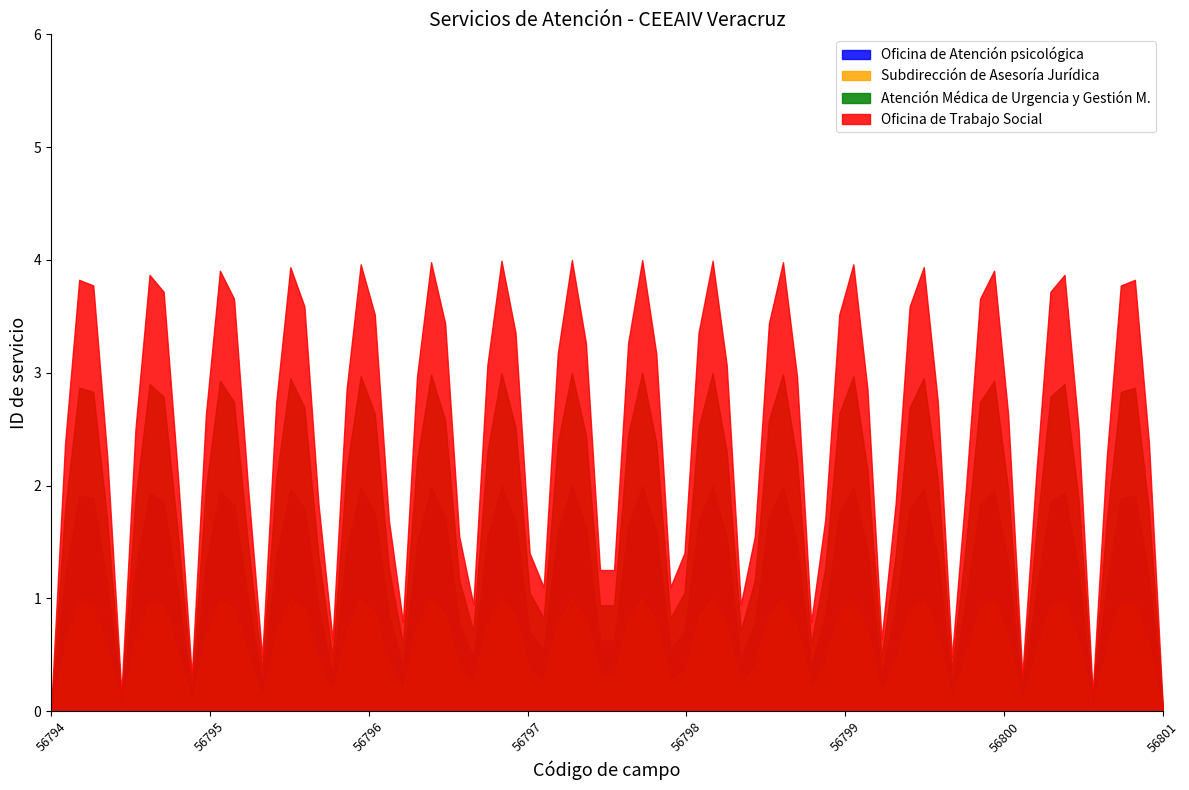

Rank the series by their average value, from highest to lowest.

Oficina de Trabajo Social, Atención Médica de Urgencia y Gestión M., Oficina de Atención psicológica, Subdirección de Asesoría Jurídica